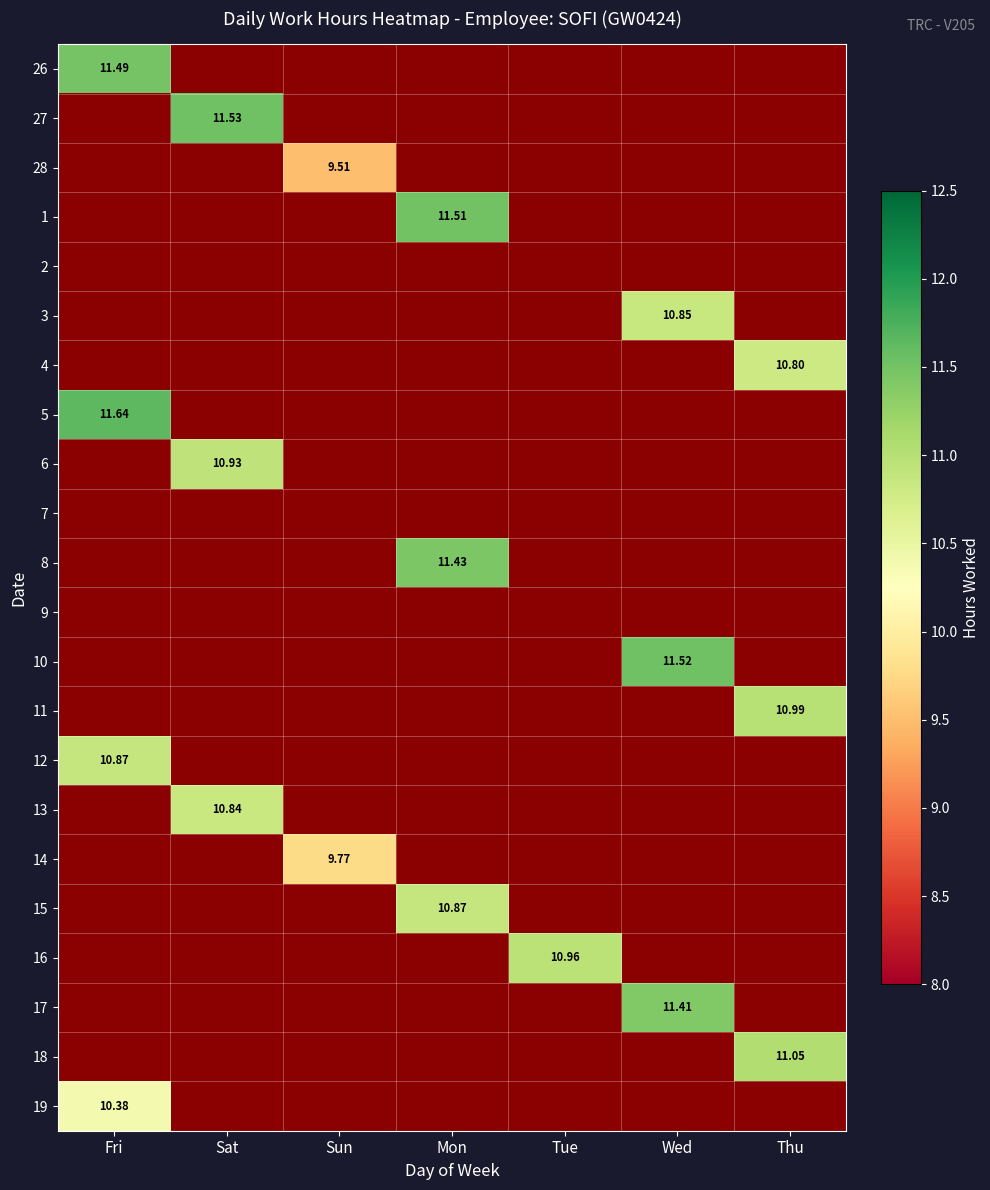

At how many categories does at least one series exceed 9?

7